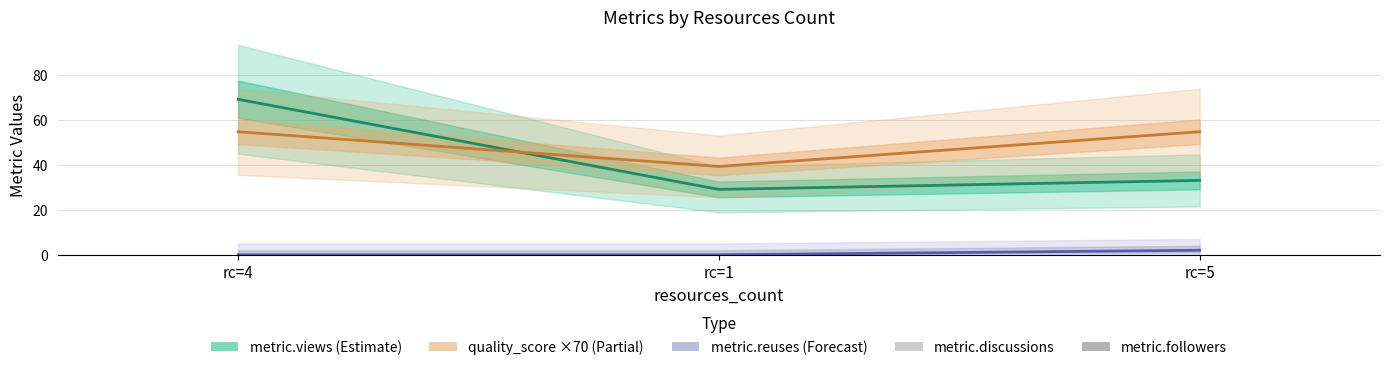

Which label corresponds to the largest value in the chart?

rc=4